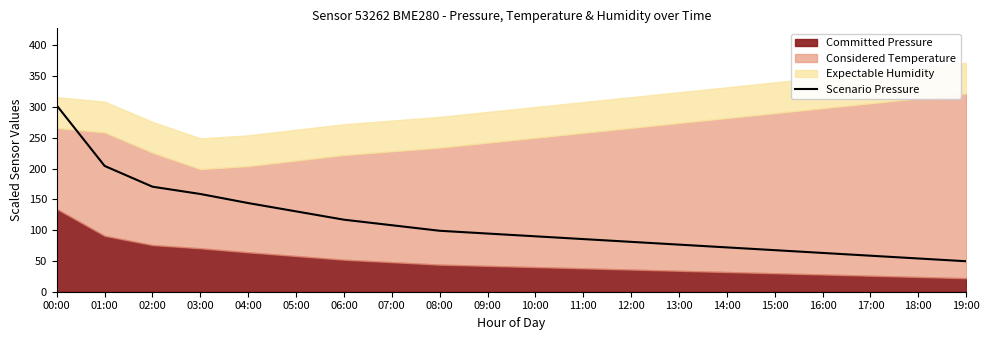

Does the chart display data point markers on the line(s)?

No